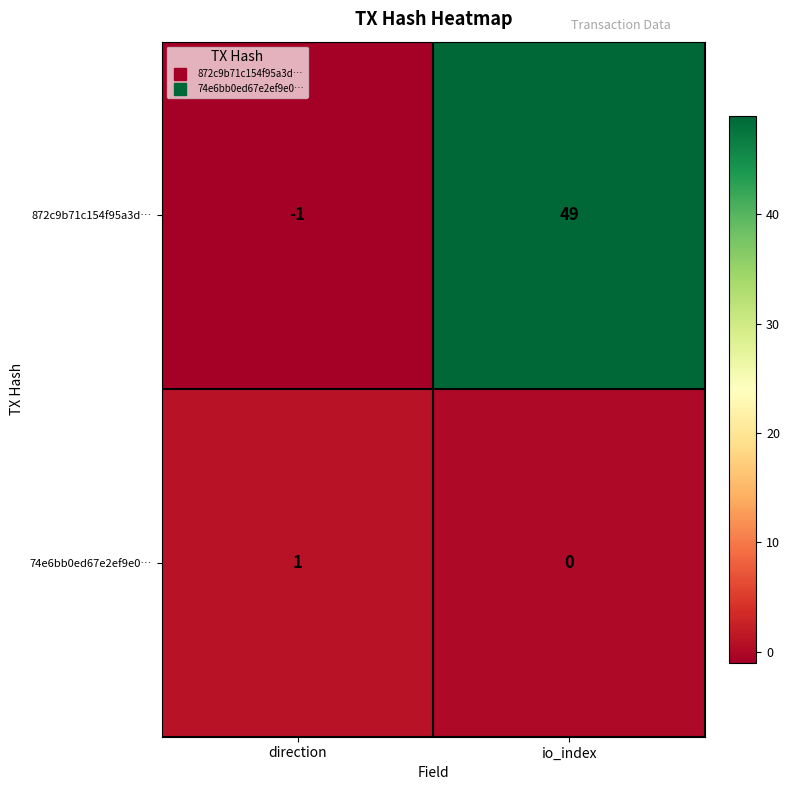

Reading right to left, what are all the values shown in this chart?

872c9b71c154f95a3d…: 49	-1
74e6bb0ed67e2ef9e0…: 0	1